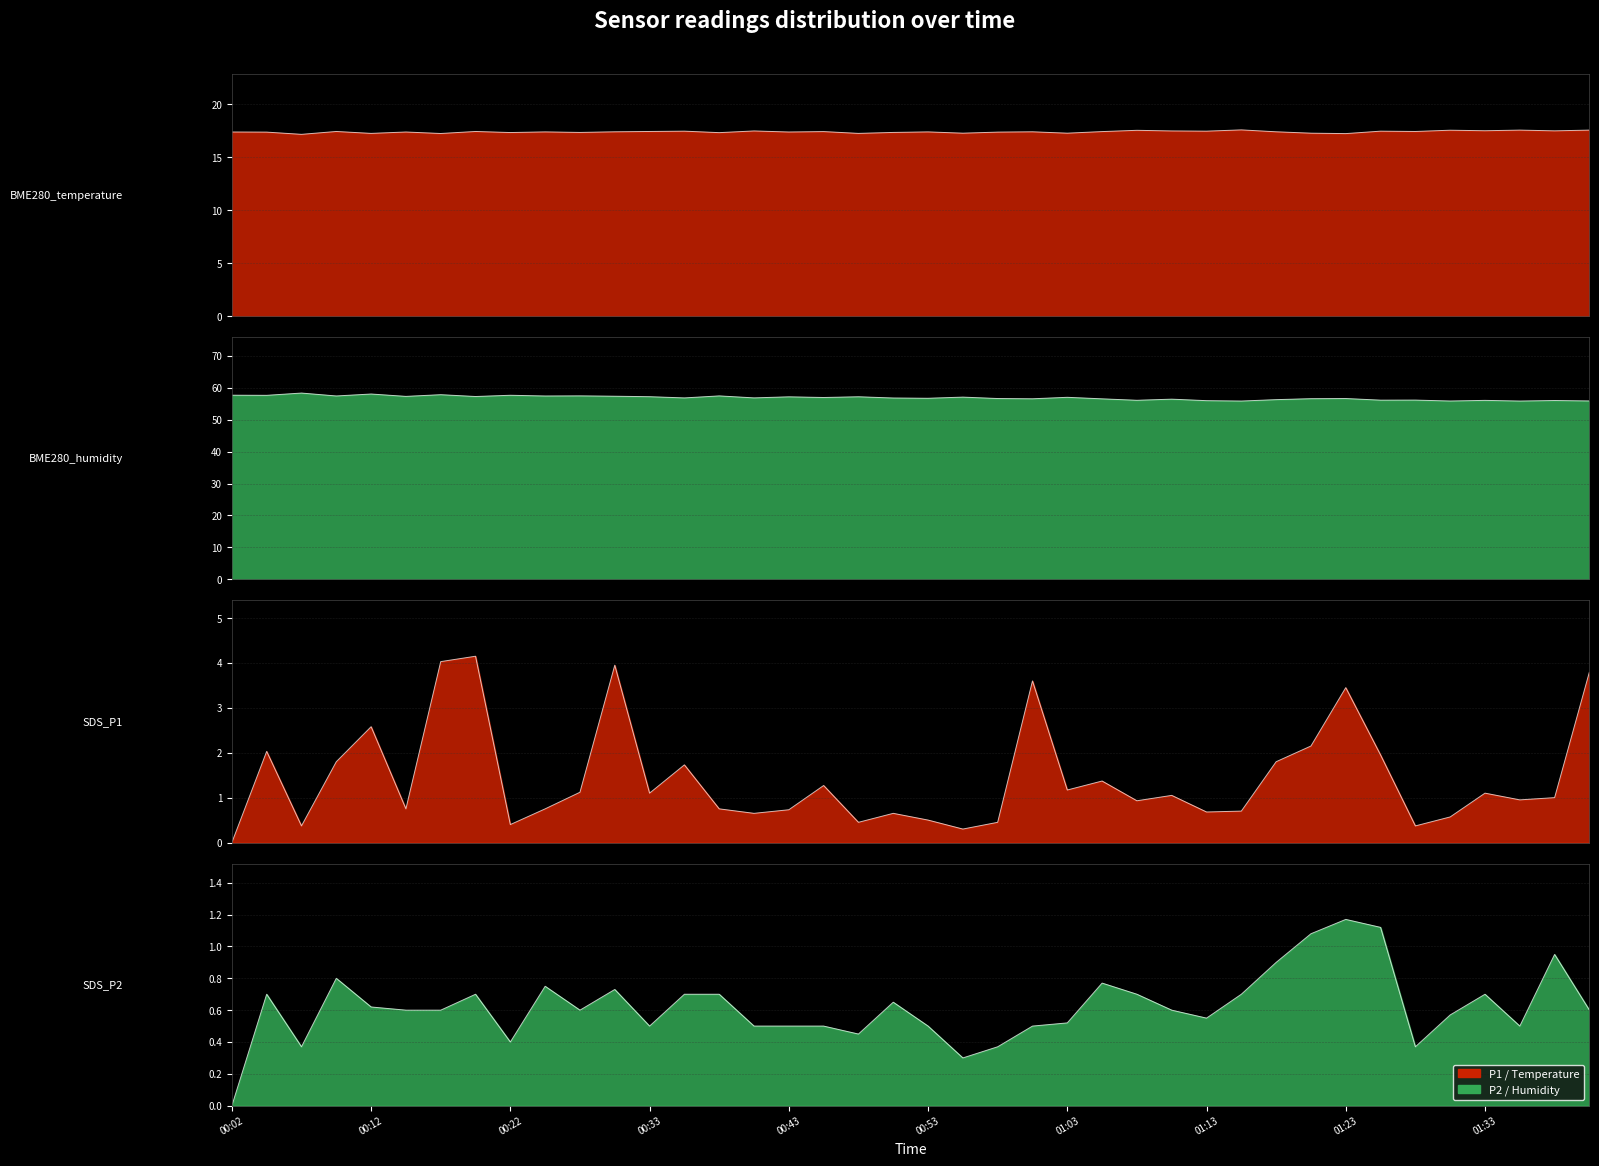

What position from the left is 00:35?

14